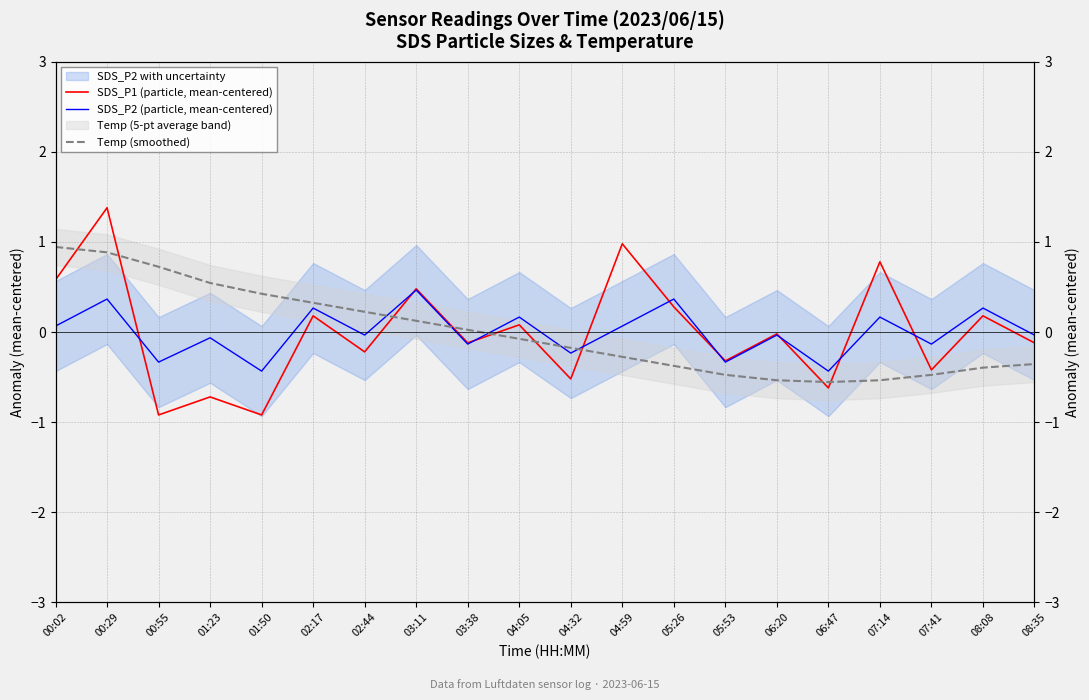

Rank the series at 05:53 from highest to lowest value.

SDS_P1 (particle, mean-centered), SDS_P2 (particle, mean-centered), Temp (smoothed)